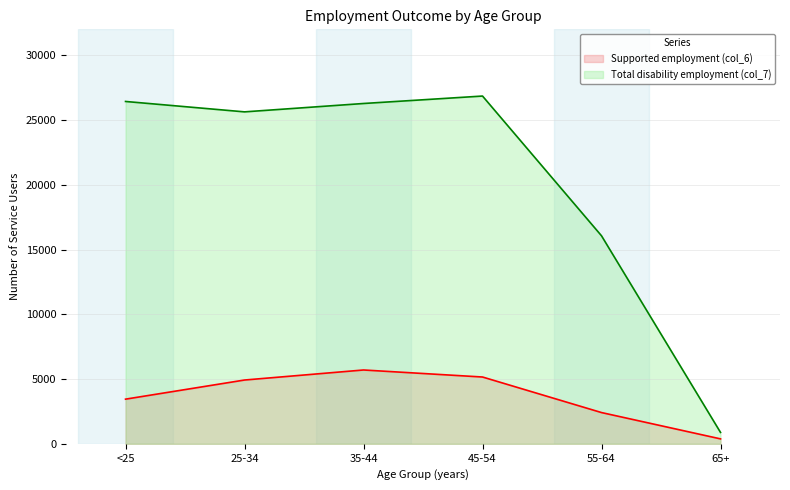

Which series has the largest total across all categories?

Total disability employment (col_7)